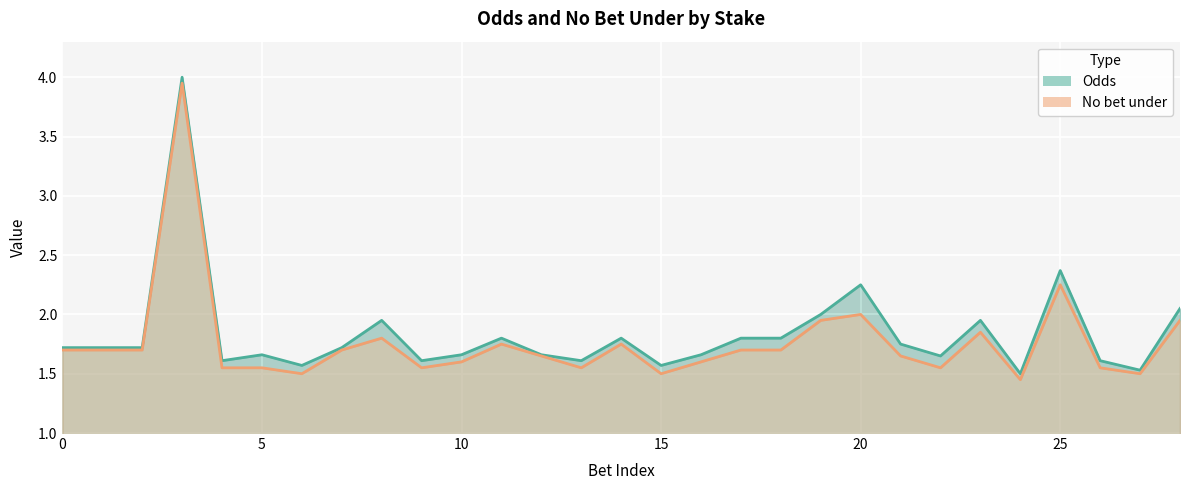

At 20, list the series in order from smallest to largest.

No bet under, Odds